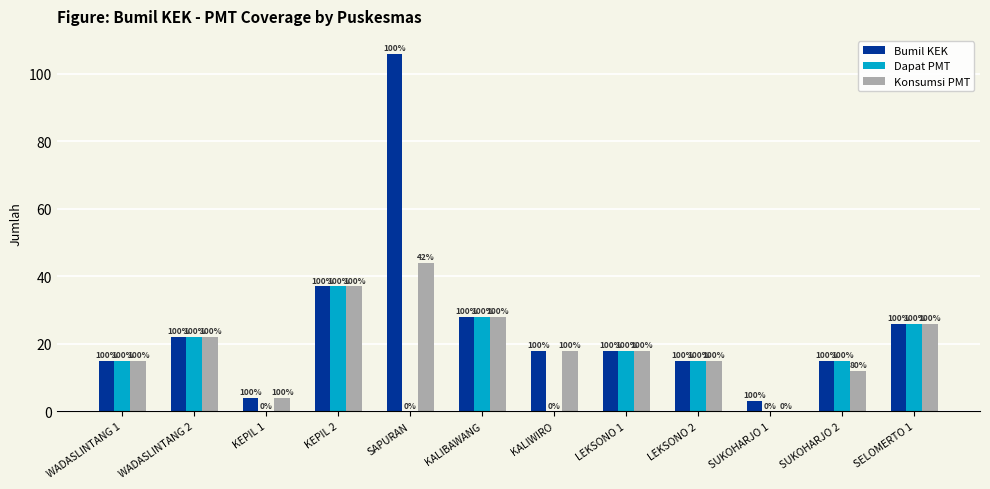

The value of Dapat PMT at KEPIL 1 is 0. True or false?

True